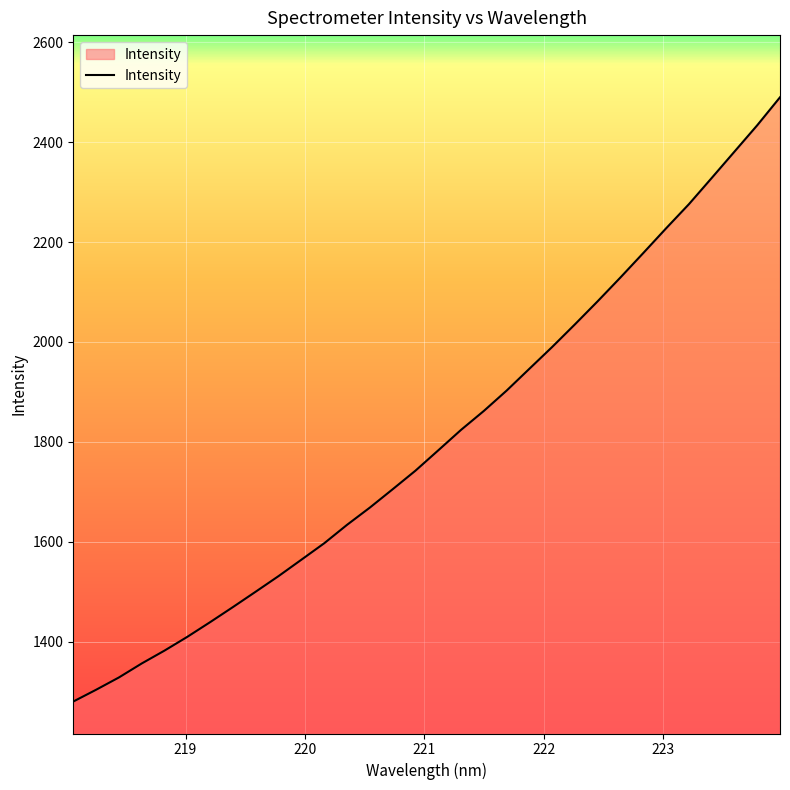

What is the smallest value displayed?

1279.9